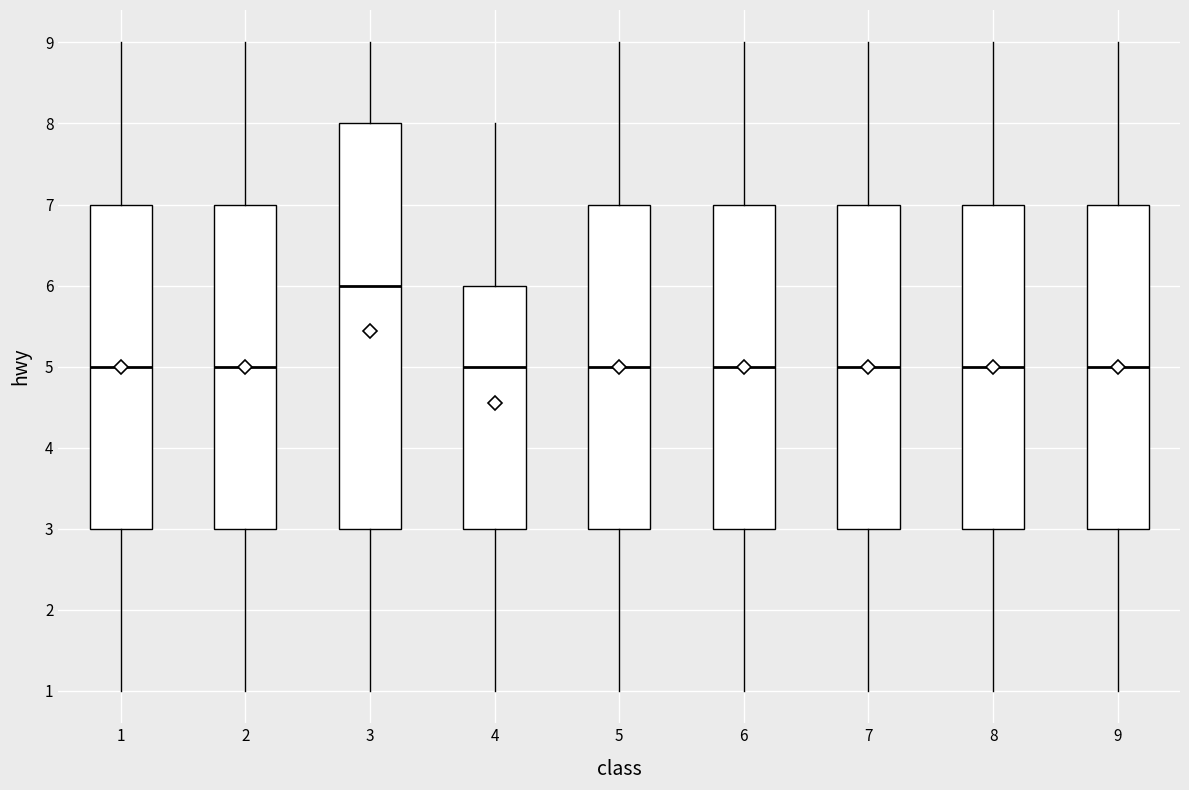

Reading left to right, transcribe this box plot: for each box, give where its median line is, the range the box spans, and where its two whiskers end, as read against the y-axis. The values are not printed on the chart, so give them approximately, as read against the axis.

1: median 5, box 3 to 7, whiskers 1 to 9
2: median 5, box 3 to 7, whiskers 1 to 9
3: median 6, box 3 to 8, whiskers 1 to 9
4: median 5, box 3 to 6, whiskers 1 to 8
5: median 5, box 3 to 7, whiskers 1 to 9
6: median 5, box 3 to 7, whiskers 1 to 9
7: median 5, box 3 to 7, whiskers 1 to 9
8: median 5, box 3 to 7, whiskers 1 to 9
9: median 5, box 3 to 7, whiskers 1 to 9